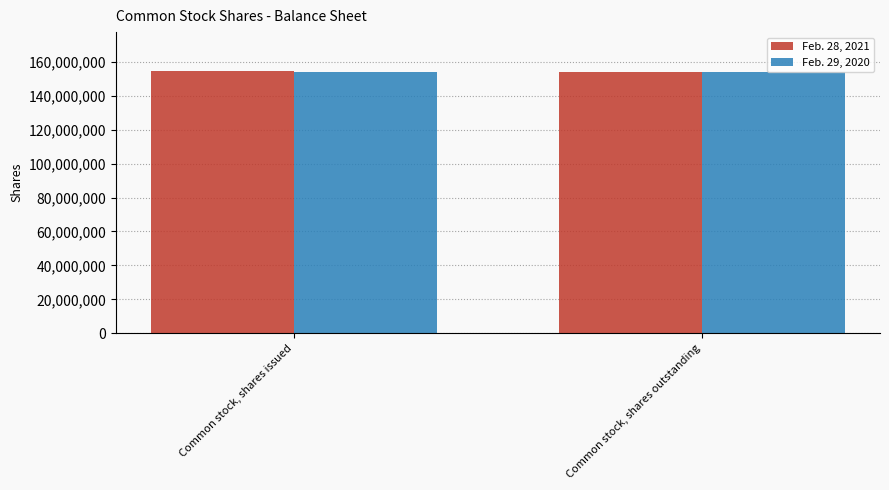

What are all the series names shown in the legend?

Feb. 28, 2021, Feb. 29, 2020